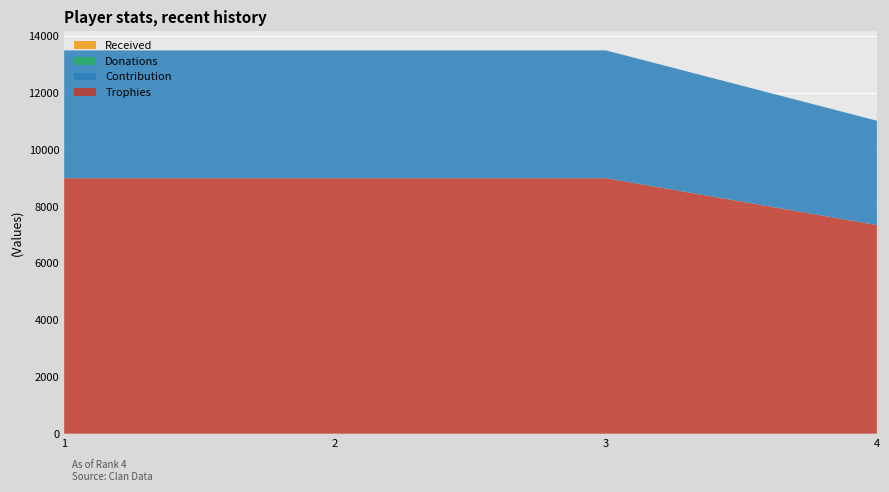

Reading right to left, what are all the values shown in this chart?

Trophies: 7349	9000	9000	9000
Contribution: 3674	4500	4500	4500
Donations: 0	0	0	0
Received: 0	0	0	0